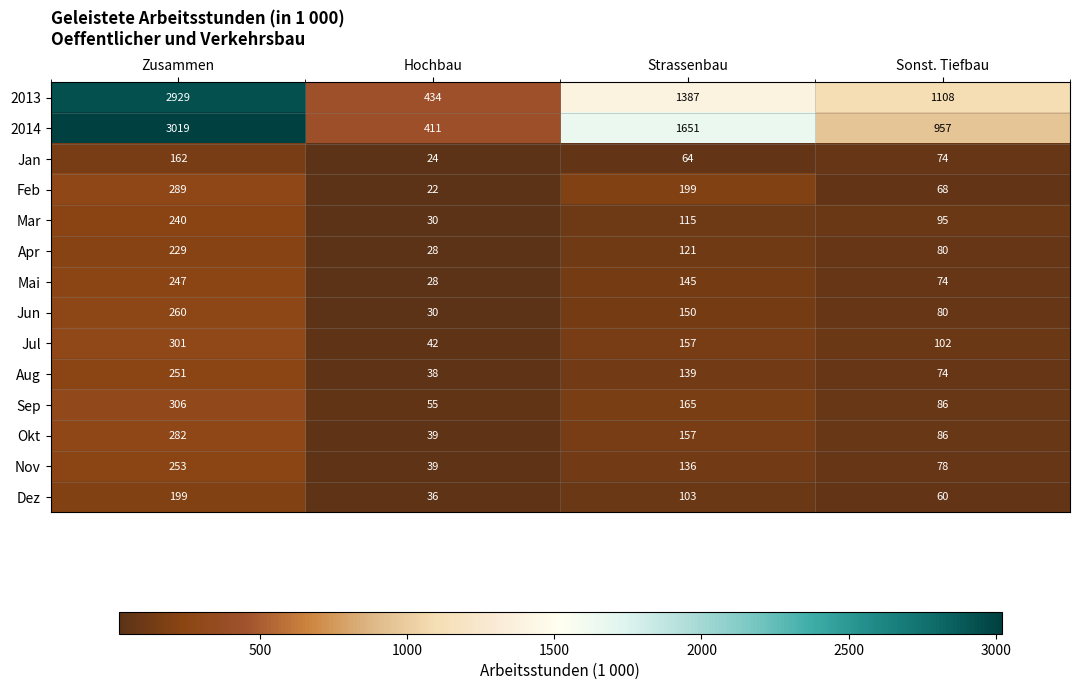

At which label does Sep first exceed 165?

Zusammen